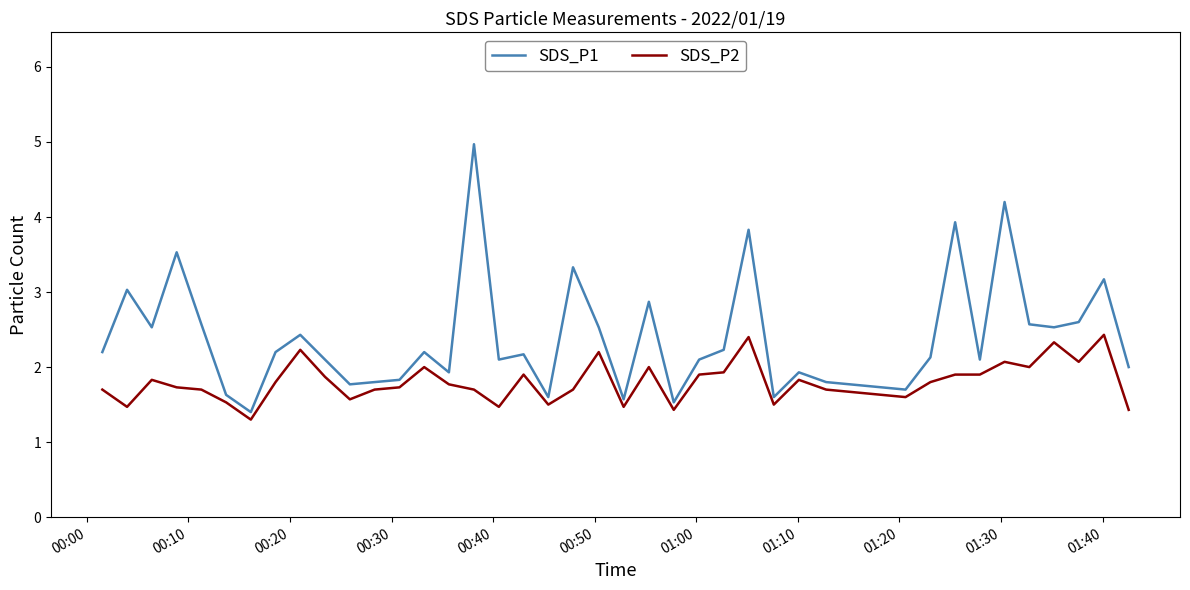

Does the chart display data point markers on the line(s)?

No